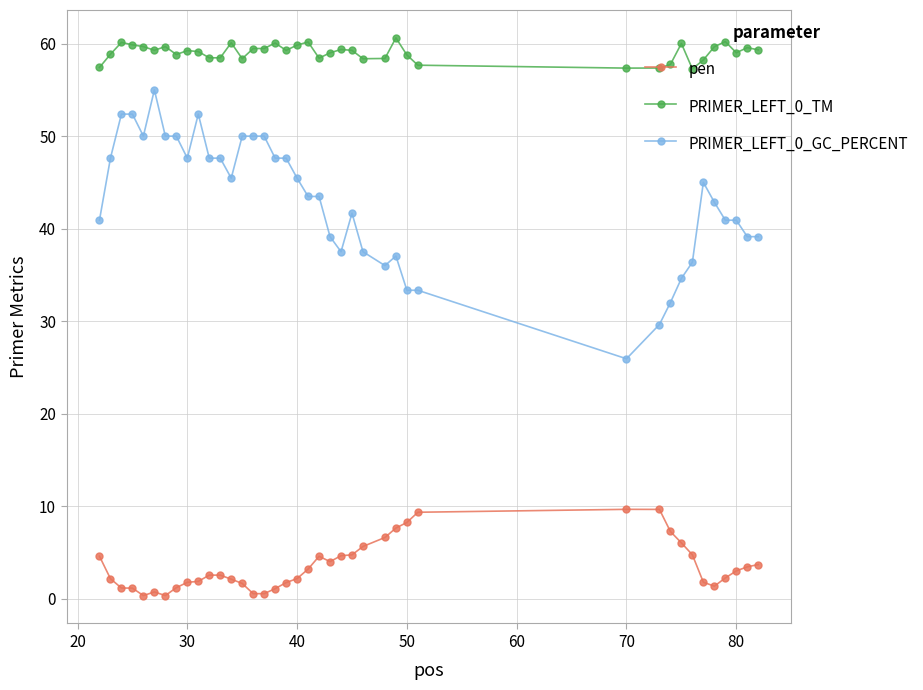

True or false: pen and PRIMER_LEFT_0_GC_PERCENT intersect in this chart.

False